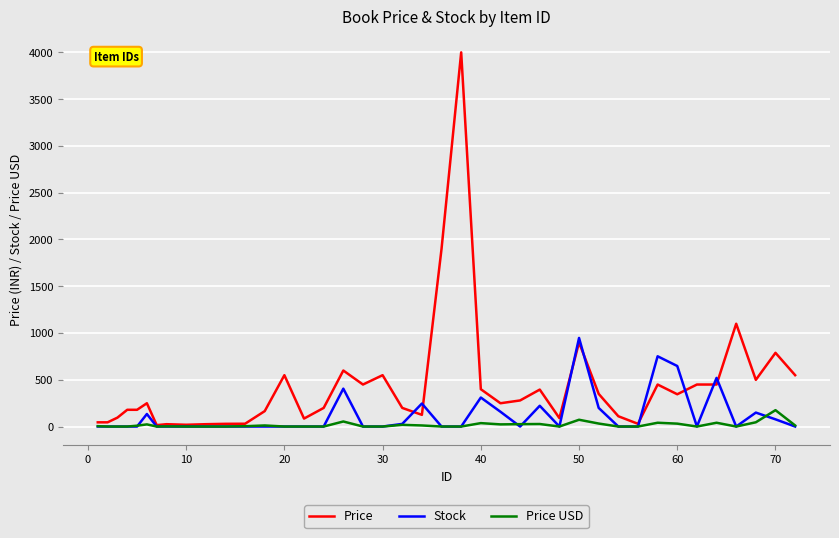

What is the maximum value for Stock?

947.0